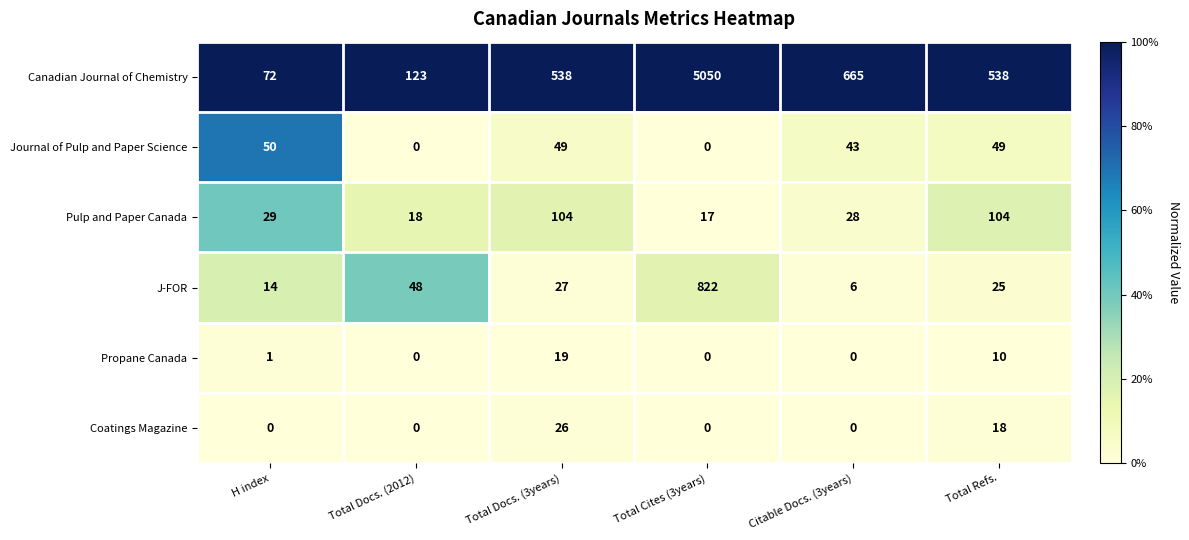

Which series has the widest spread of values?

Canadian Journal of Chemistry